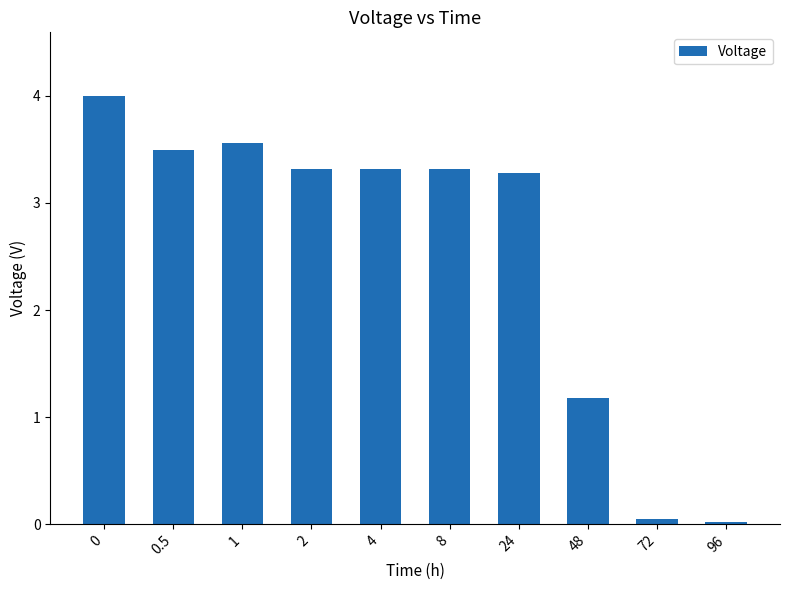

What is the change in value from 2 to 96?

-3.3